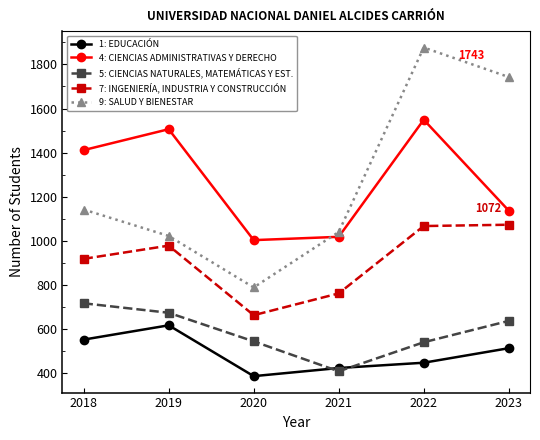

List the series in order of their peak value, lowest first.

1: EDUCACIÓN, 5: CIENCIAS NATURALES, MATEMÁTICAS Y EST., 7: INGENIERÍA, INDUSTRIA Y CONSTRUCCIÓN, 4: CIENCIAS ADMINISTRATIVAS Y DERECHO, 9: SALUD Y BIENESTAR